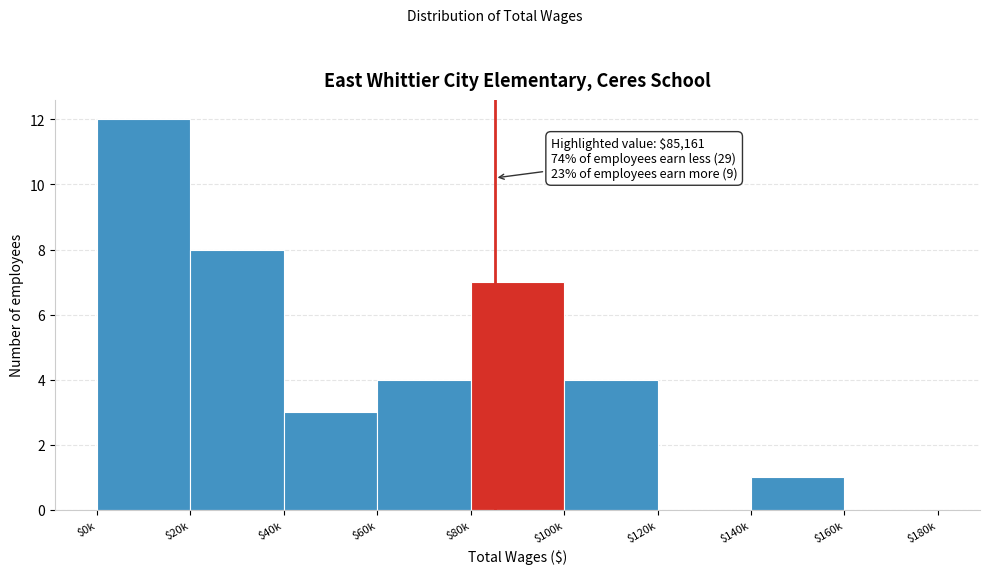

The chart shows a value of 4 at $40k. True or false?

False